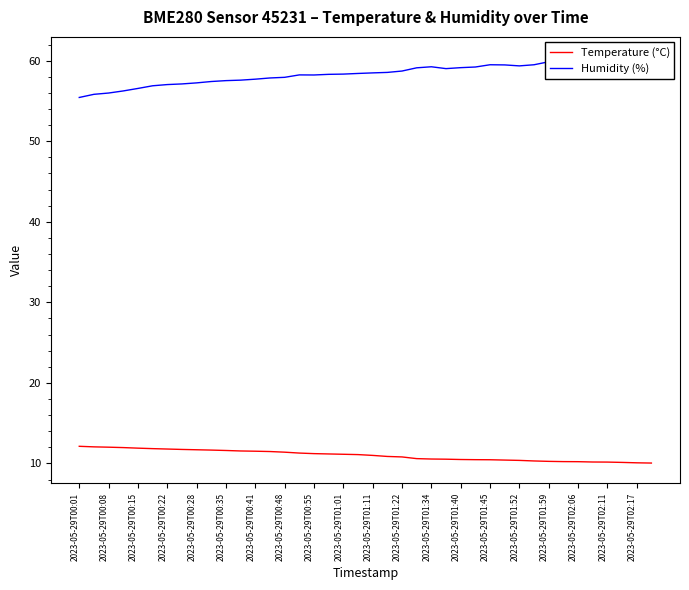

The Temperature (°C) series shows 11.9 at 2023-05-29T00:15. True or false?

True